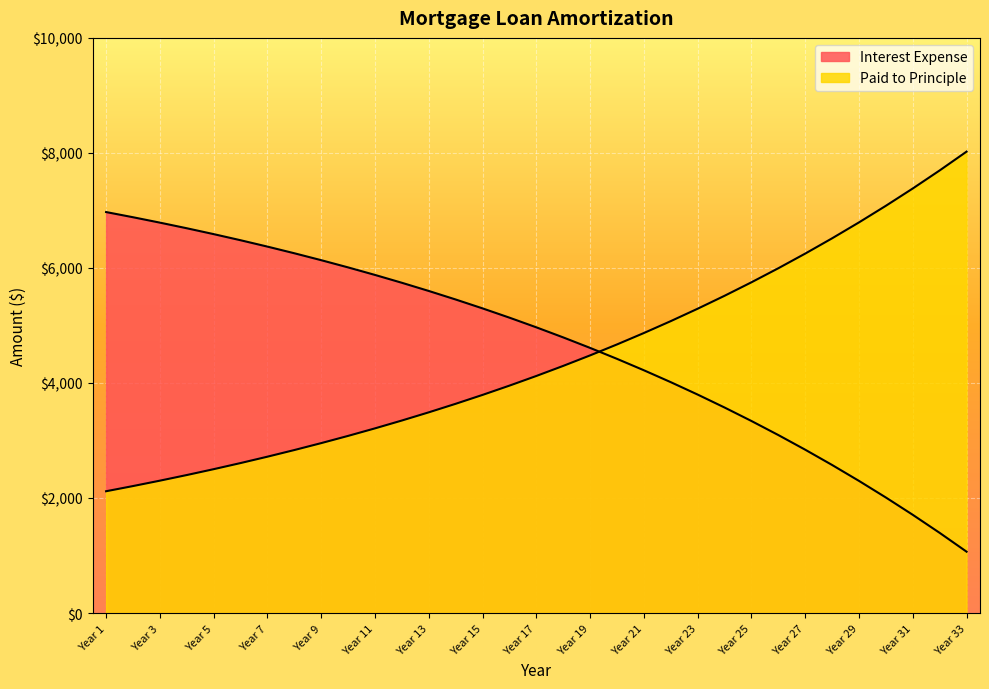

The value of Interest Expense at Year 25 is 3339.1. True or false?

True